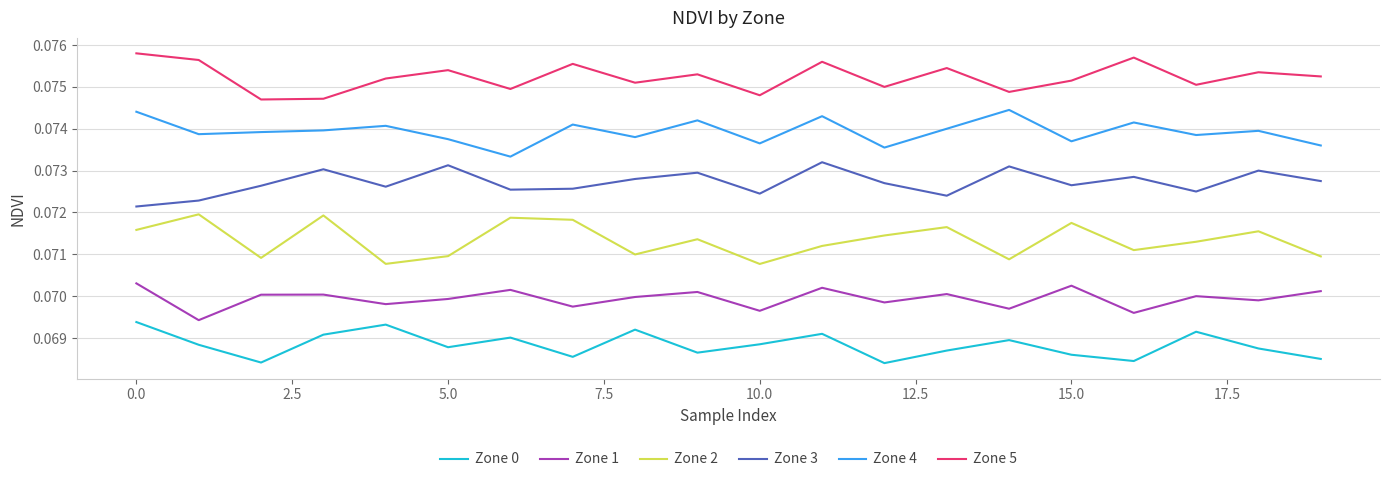

Rank the series by their maximum value, from lowest to highest.

Zone 0, Zone 1, Zone 2, Zone 3, Zone 4, Zone 5